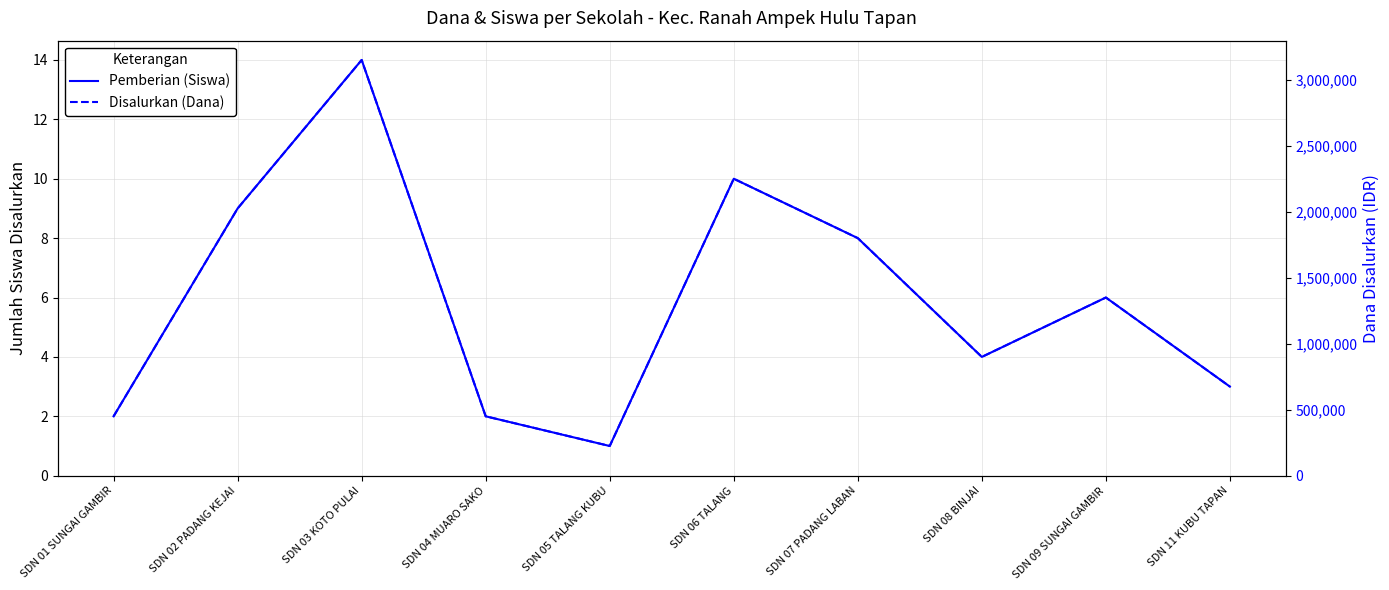

At which category does Pemberian (Siswa) reach its first local valley?

SDN 05 TALANG KUBU